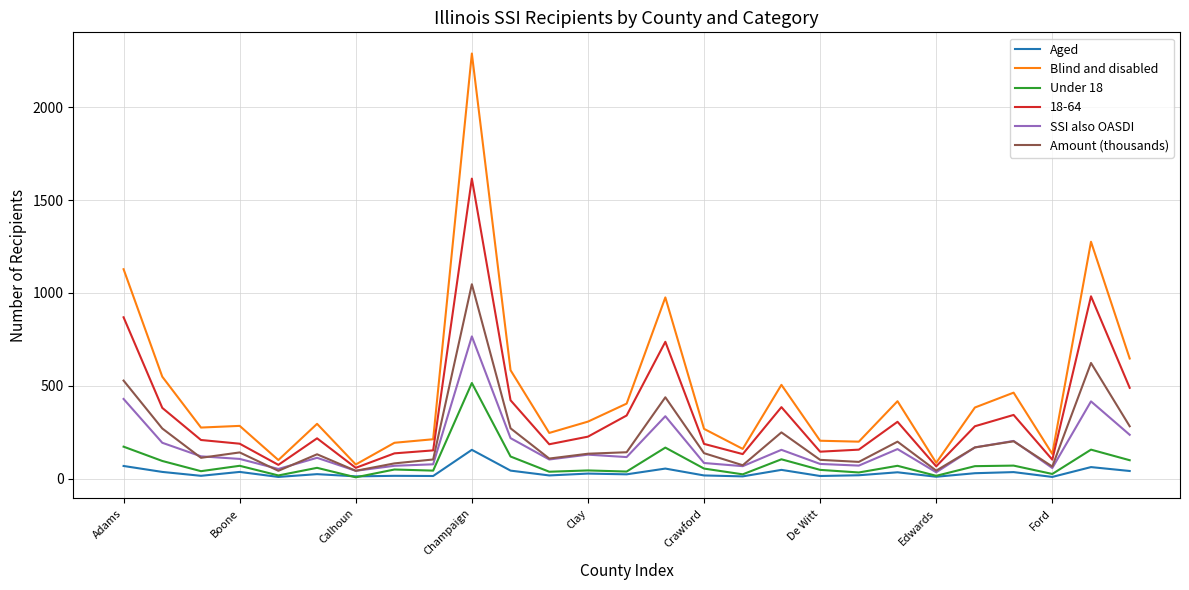

Which series has the largest total across all categories?

Blind and disabled